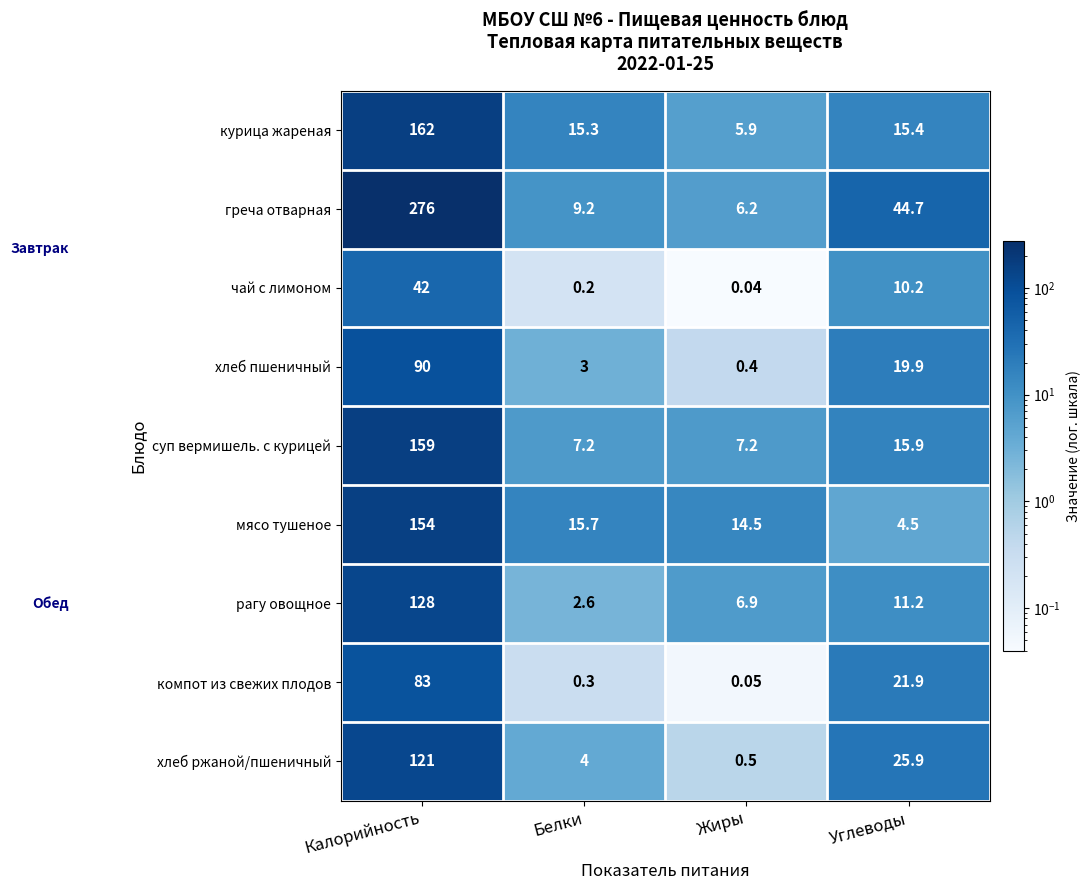

What is the total value across all series at Жиры?

41.7